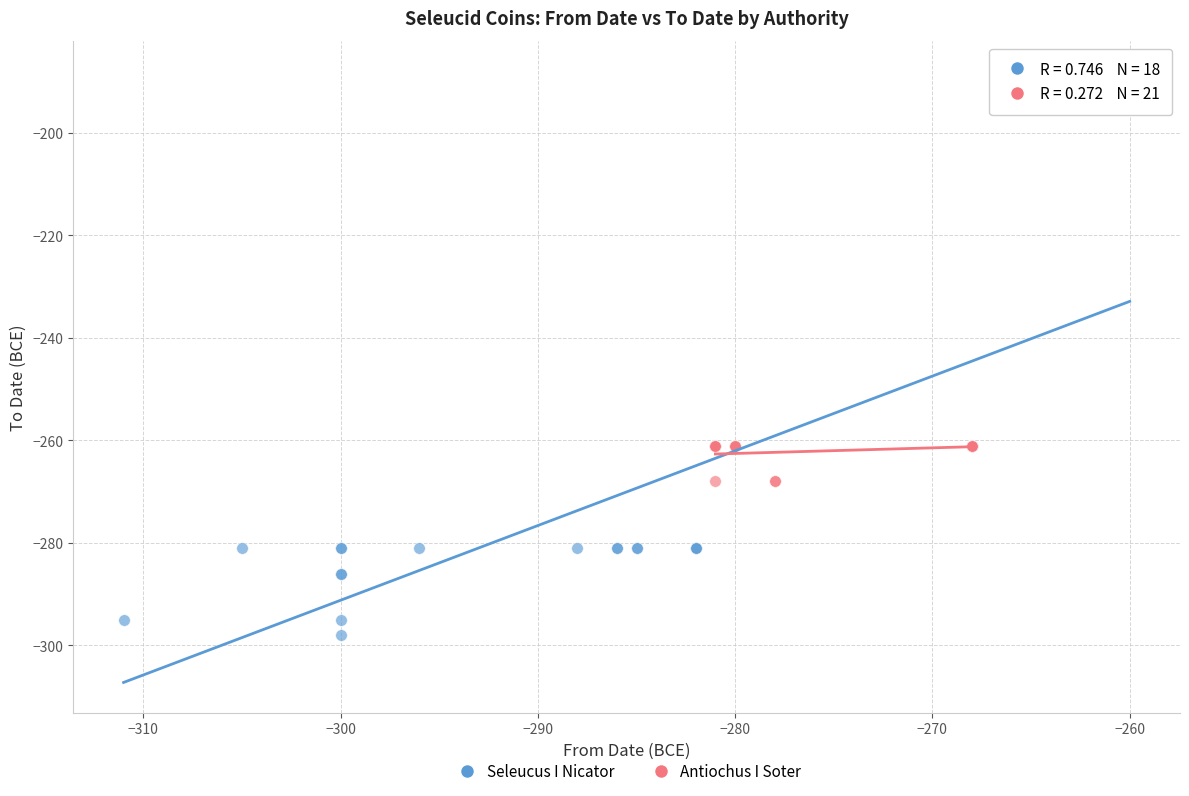

Which series contains the highest Y value?

Seleucus I Nicator